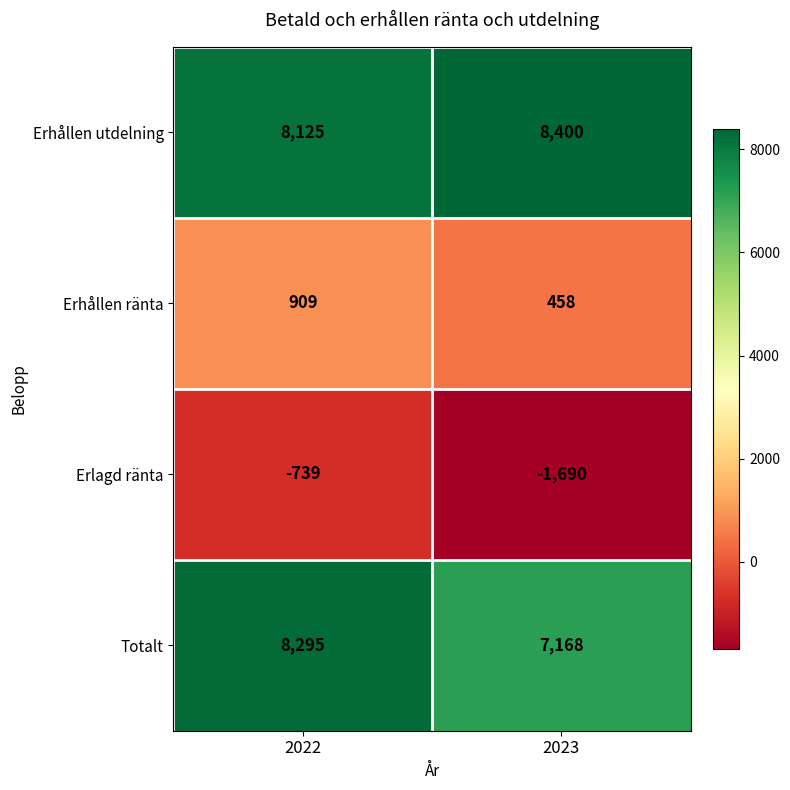

Where is Erhållen ränta nearest to the value 683?

2023